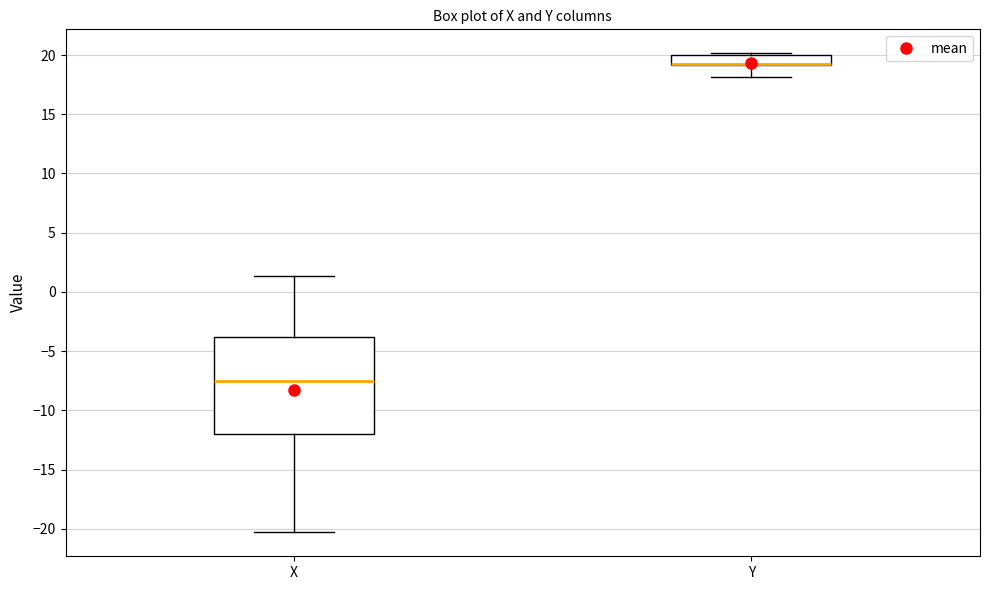

Reading left to right, transcribe this box plot: for each box, give where its median line is, the range the box spans, and where its two whiskers end, as read against the y-axis. The values are not printed on the chart, so give them approximately, as read against the axis.

X: median -7.5, box -12.0 to -4.0, whiskers -20.5 to 1.5
Y: median 19.5 (drawn on the box's lower edge), box 19.0 to 20.0, whiskers 18.0 to 20.0